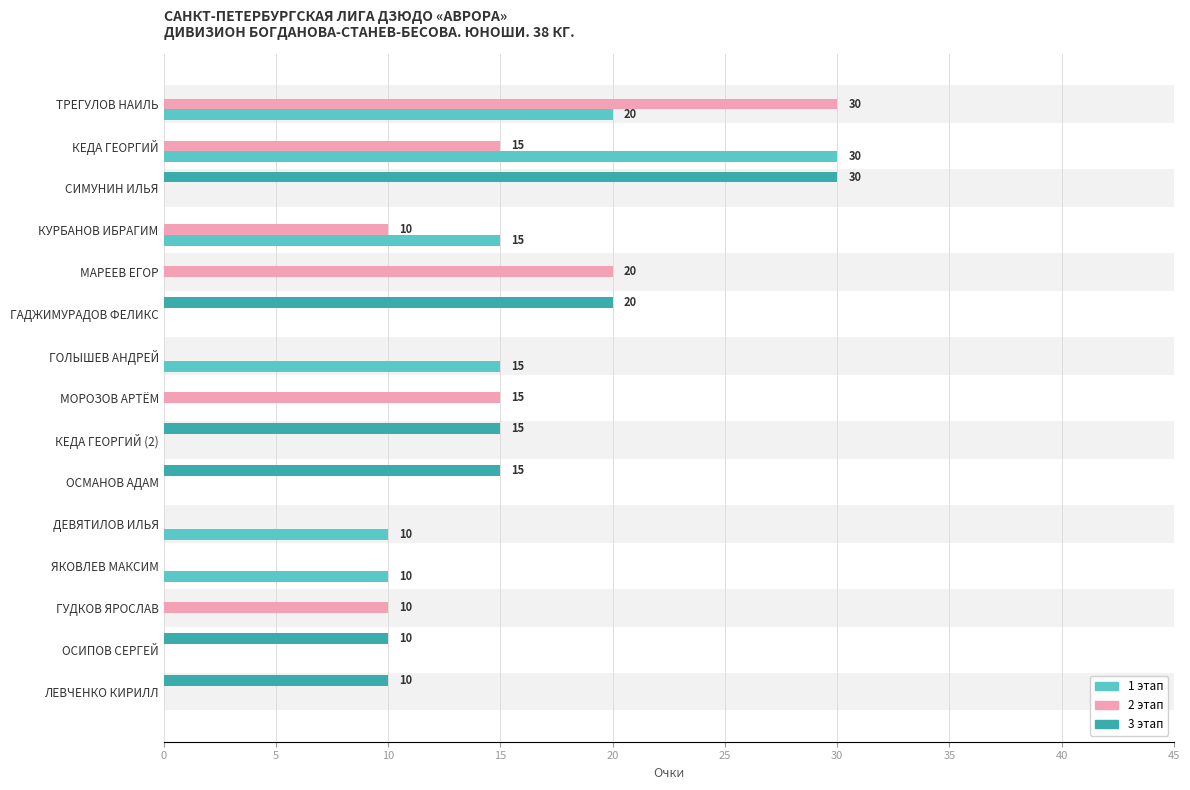

What is the difference between the maximum and minimum values in the 1 этап series?

30